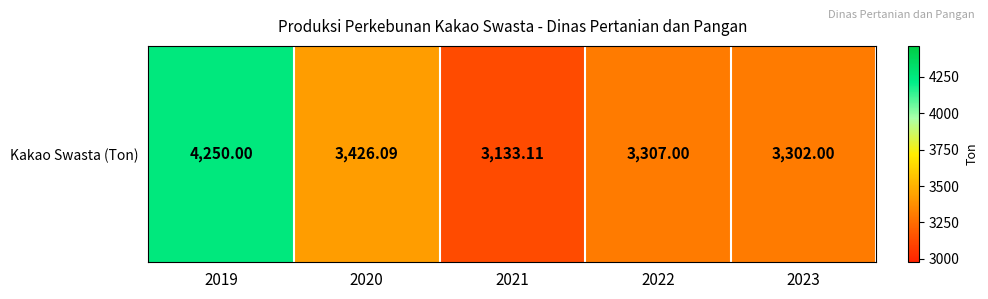

True or false: the data shows 2798.5 at 2019.

False